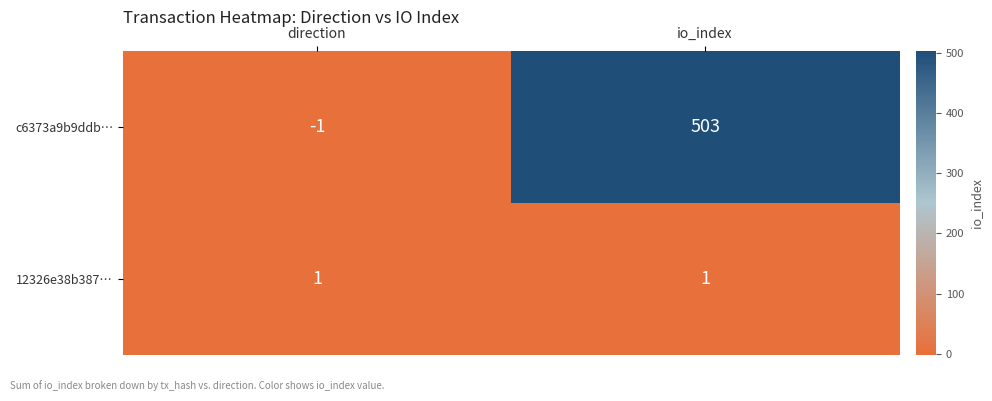

Which series changed the most between direction and io_index?

c6373a9b9ddb…